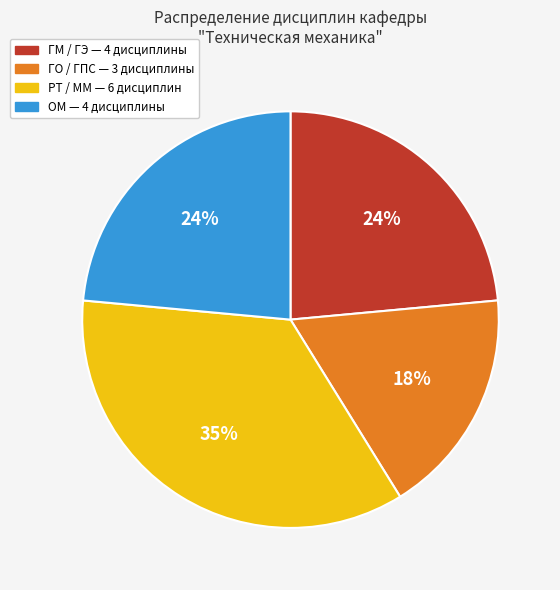

What is the ratio of the value at ОМ to the value at РТ / ММ?

0.7